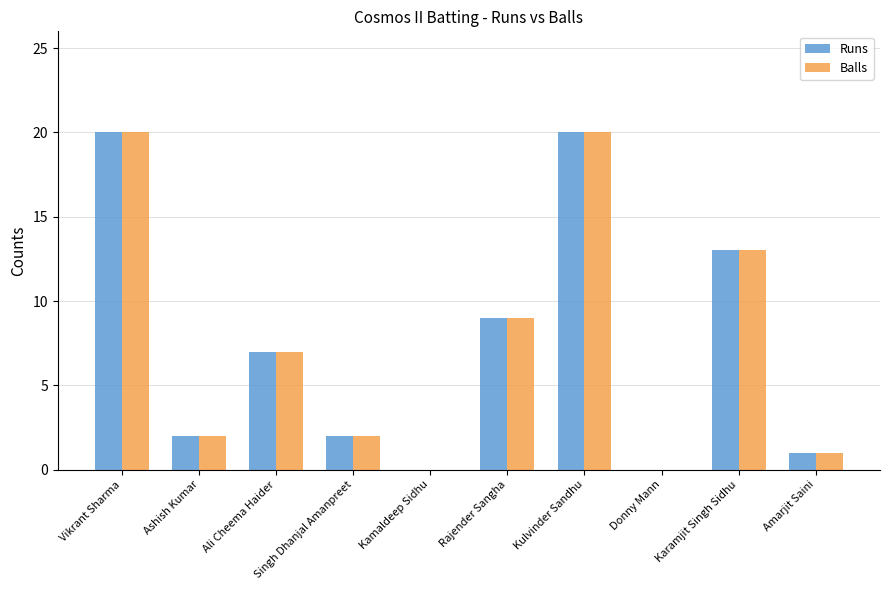

What is the average value of the Runs series?

7